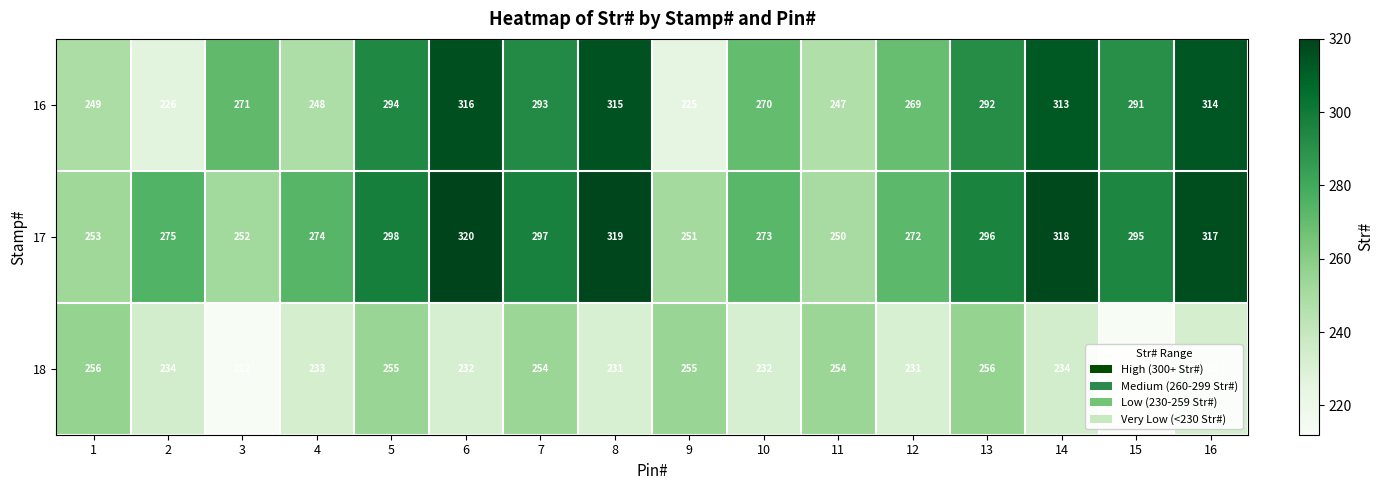

The 16 series shows 168 at 12. True or false?

False